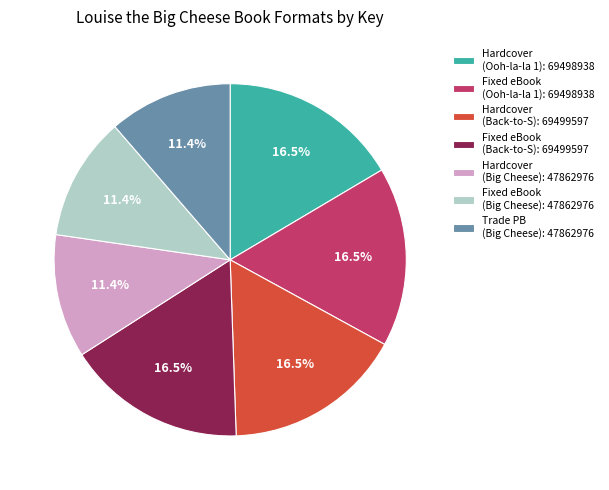

How much of the chart is everything except Trade PB (Big Cheese): 47862976?

88.6%